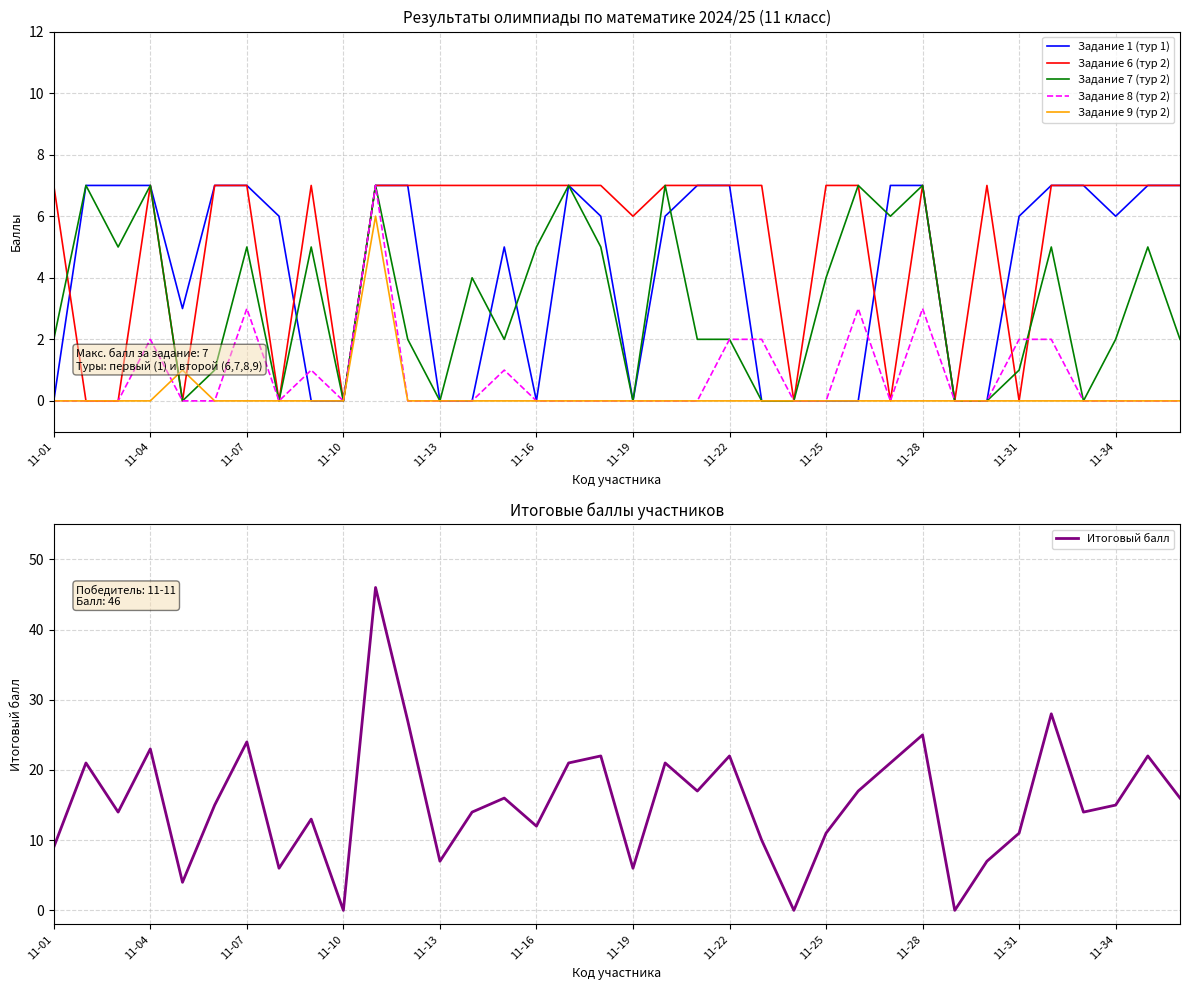

Is this an area chart (filled region under the line)?

No